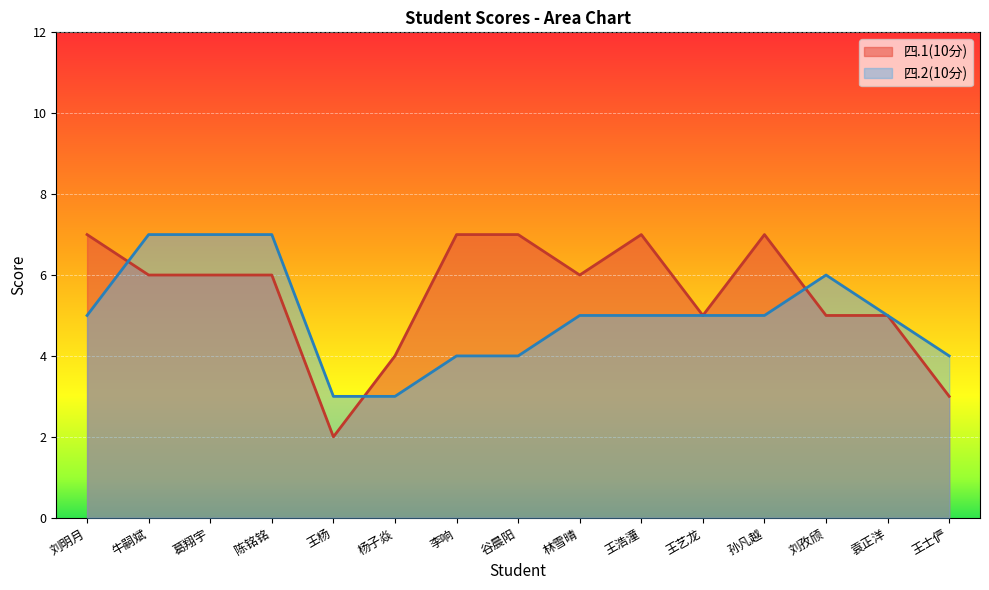

What is the difference between the 四.2(10分) values at 谷晨阳 and 王艺龙?

1